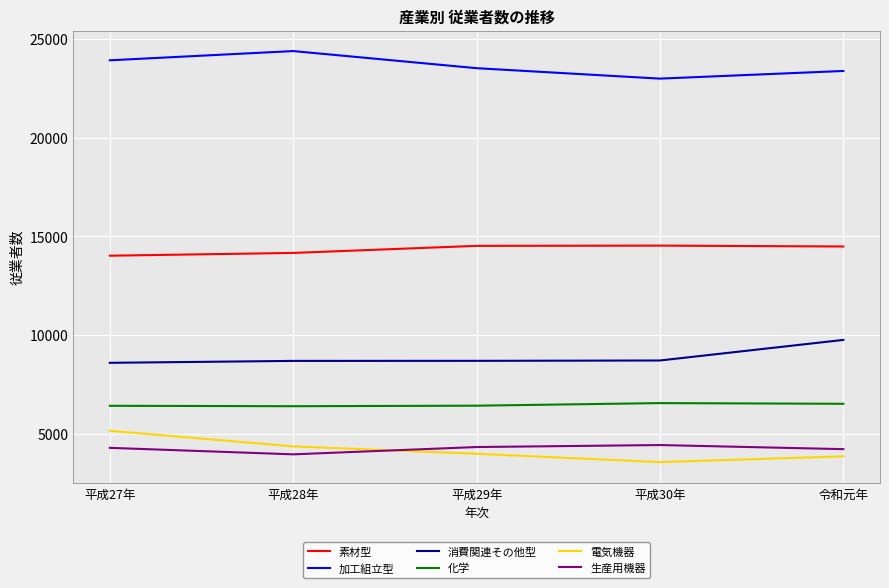

What is the difference between the highest and lowest values at 平成30年?

19428